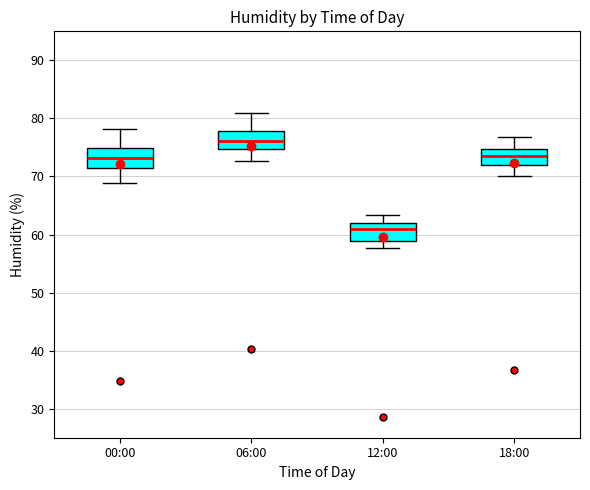

Reading left to right, transcribe this box plot: for each box, give where its median line is, the range the box spans, and where its two whiskers end, as read against the y-axis. The values are not printed on the chart, so give them approximately, as read against the axis.

00:00: median 73, box 71 to 75, whiskers 69 to 78
06:00: median 76, box 75 to 78, whiskers 73 to 81
12:00: median 61, box 59 to 62, whiskers 58 to 63
18:00: median 74, box 72 to 75, whiskers 70 to 77